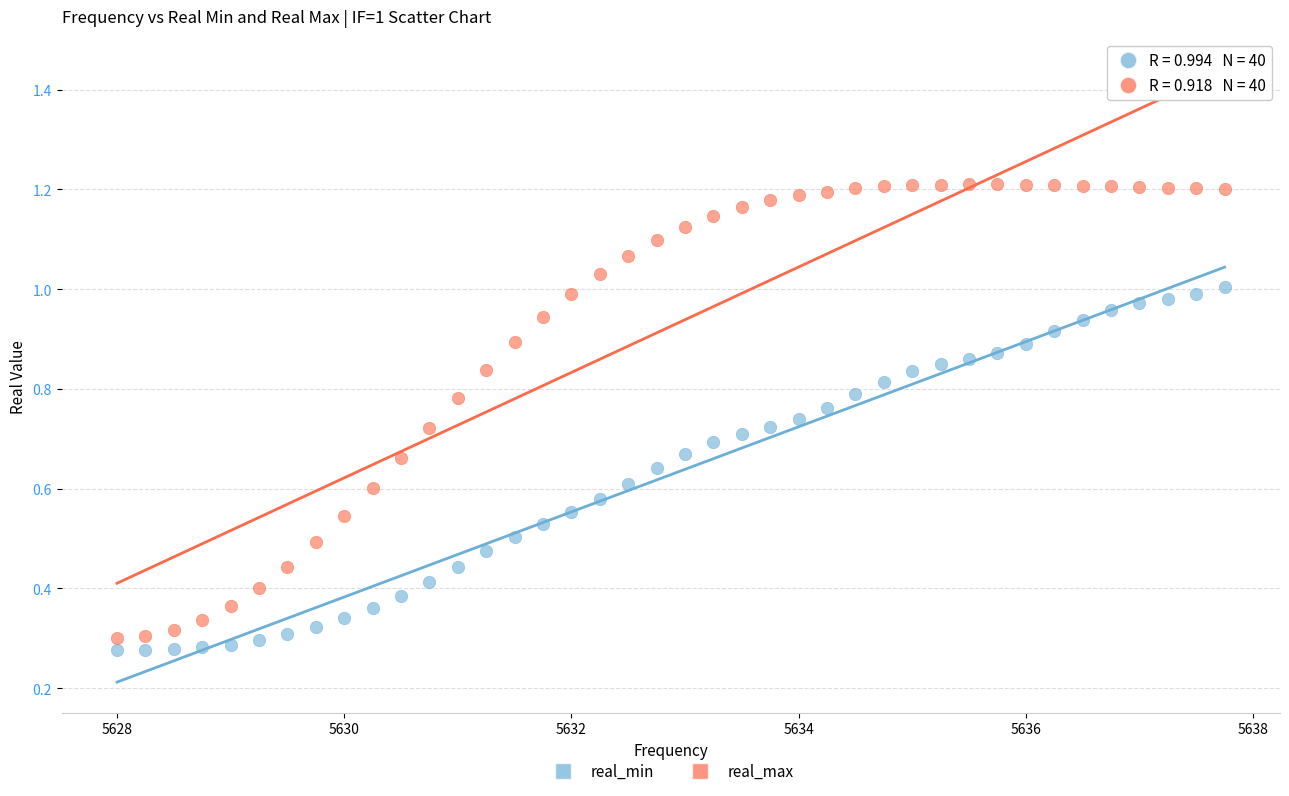

What is the X range (max minus min) for the scatter plot?

9.8